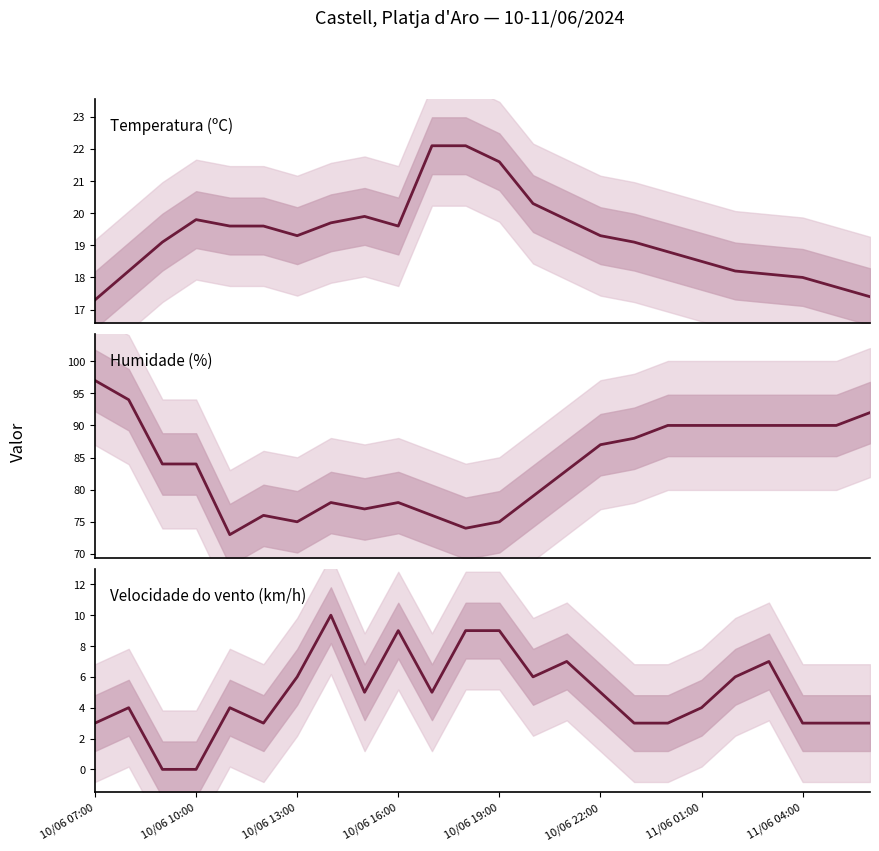

True or false: Humidade (%) and Temperatura (ºC) intersect in this chart.

False